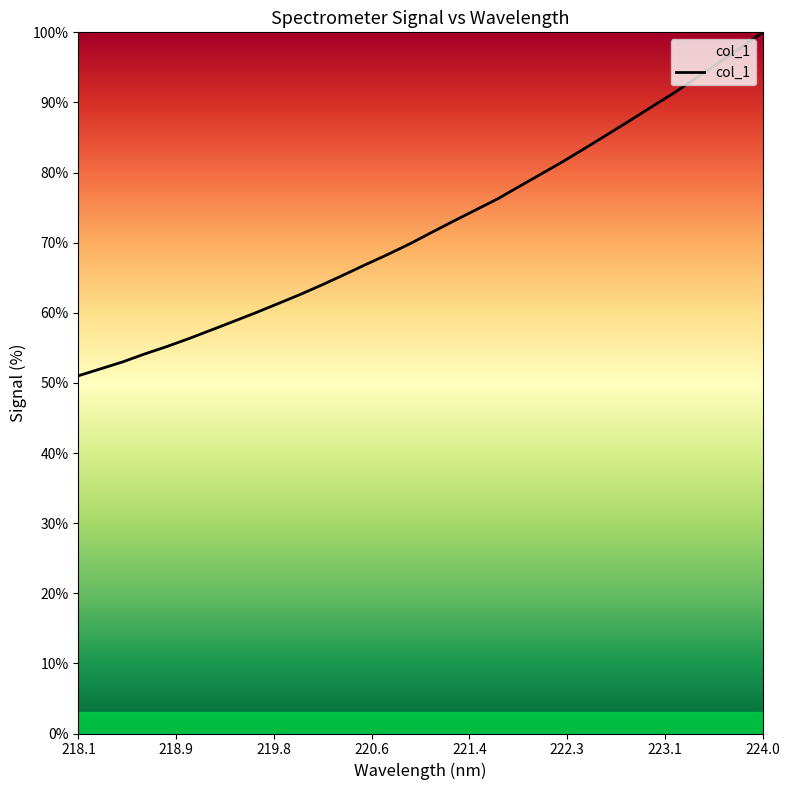

What is the average value?

72.4